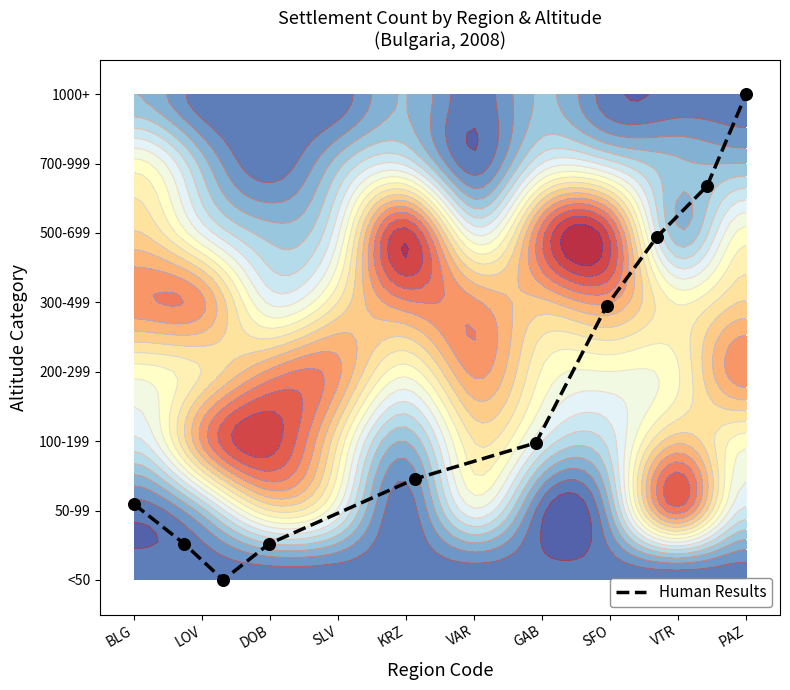

The value at VAR is 0.9. True or false?

False